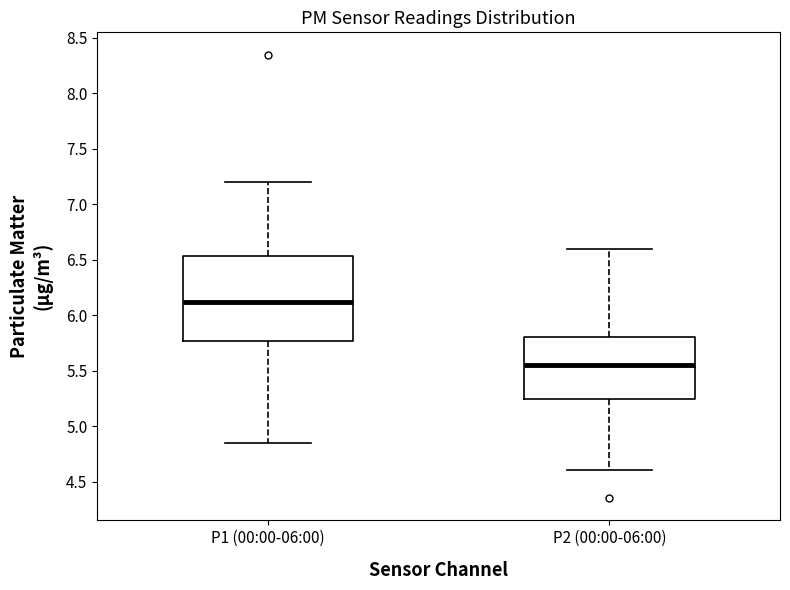

Comparing the boxes themselves (not the whiskers), which one is the tallest?

P1 (00:00-06:00)